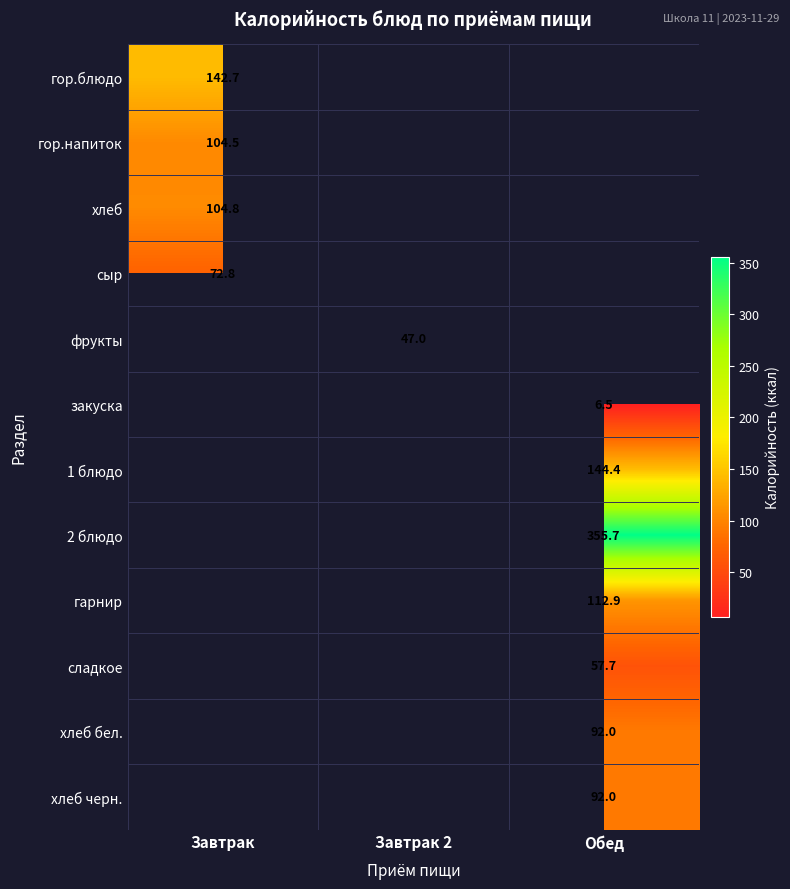

The value of гор.блюдо at Завтрак is 96.0. True or false?

False